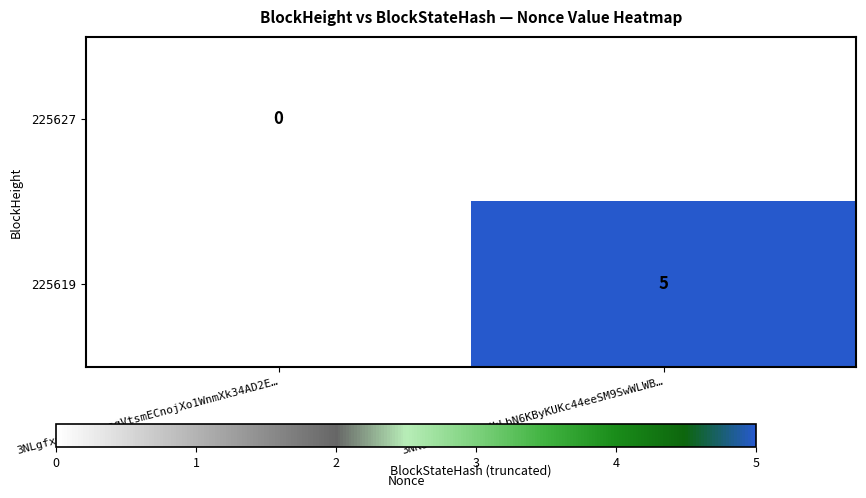

Which category has the highest value across all series?

3NKUcNkEosAg9dkLbN6KByKUKc44eeSM9SwWLWB…